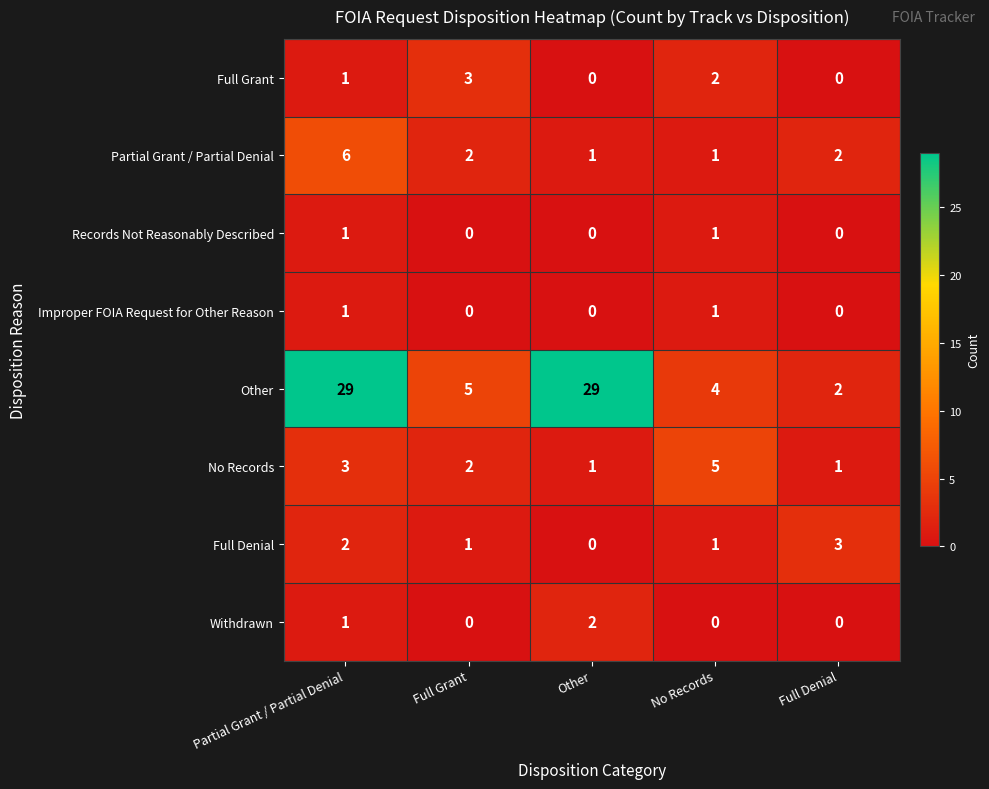

True or false: Full Grant has a value of 0 at Other.

True